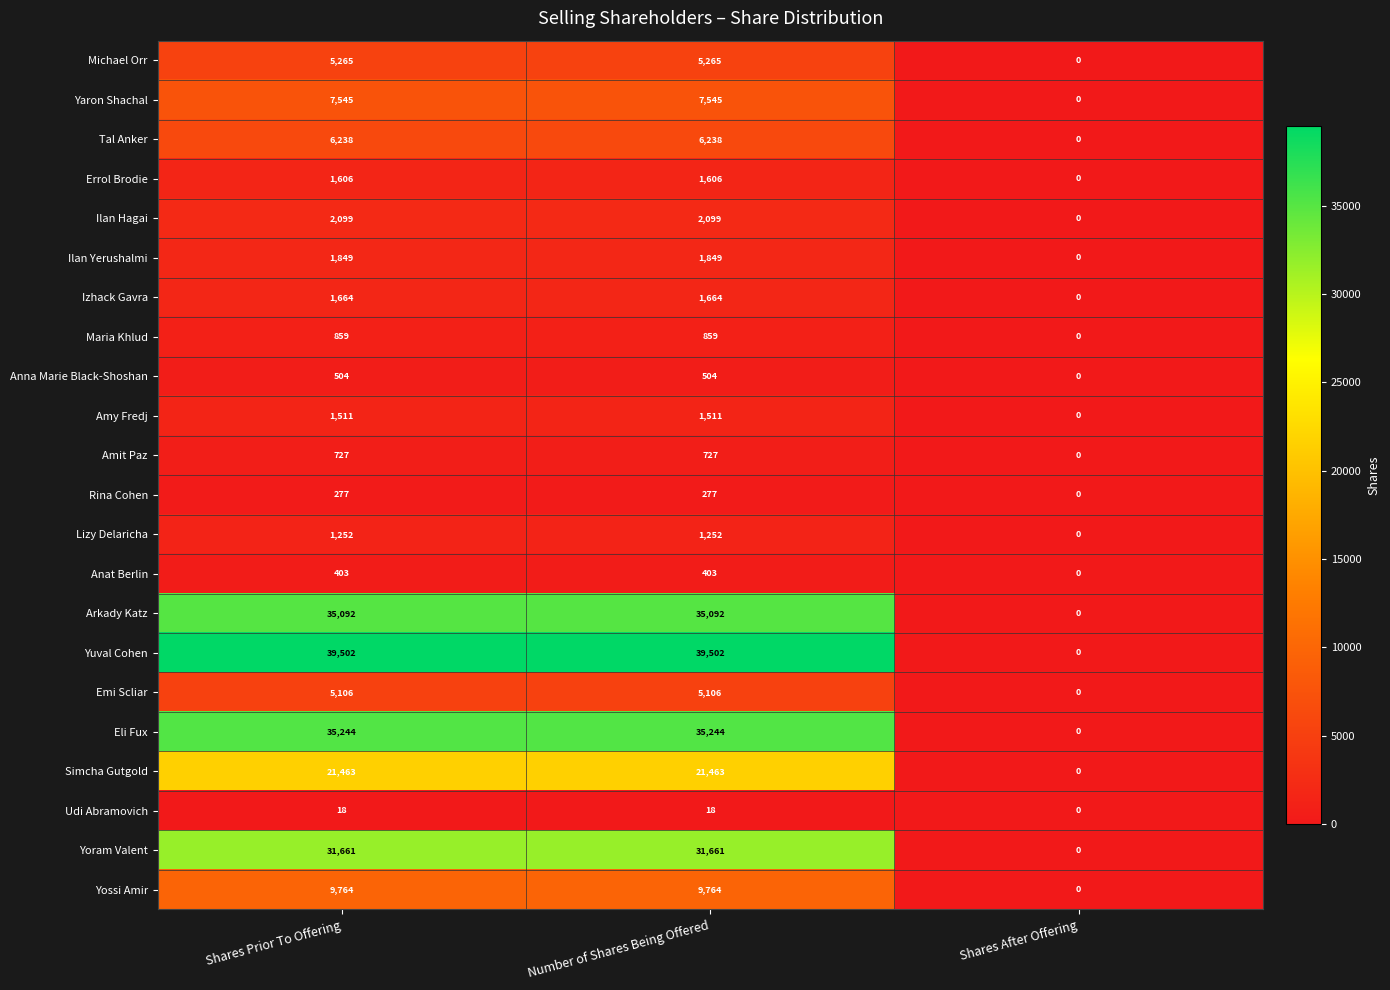

Which series changed the most between Shares Prior To Offering and Shares After Offering?

Yuval Cohen